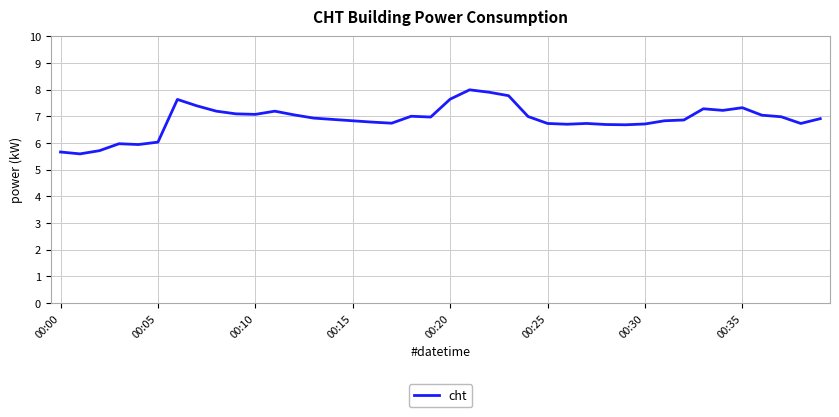

What is the difference between the maximum and minimum values?

2.4